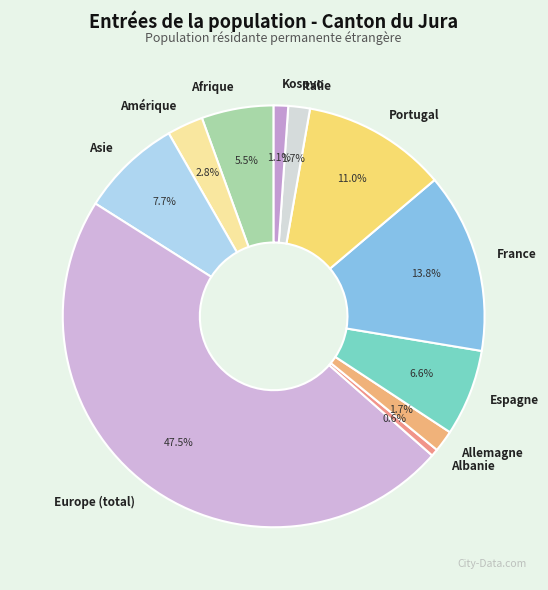

Which slice is the largest?

Europe (total)